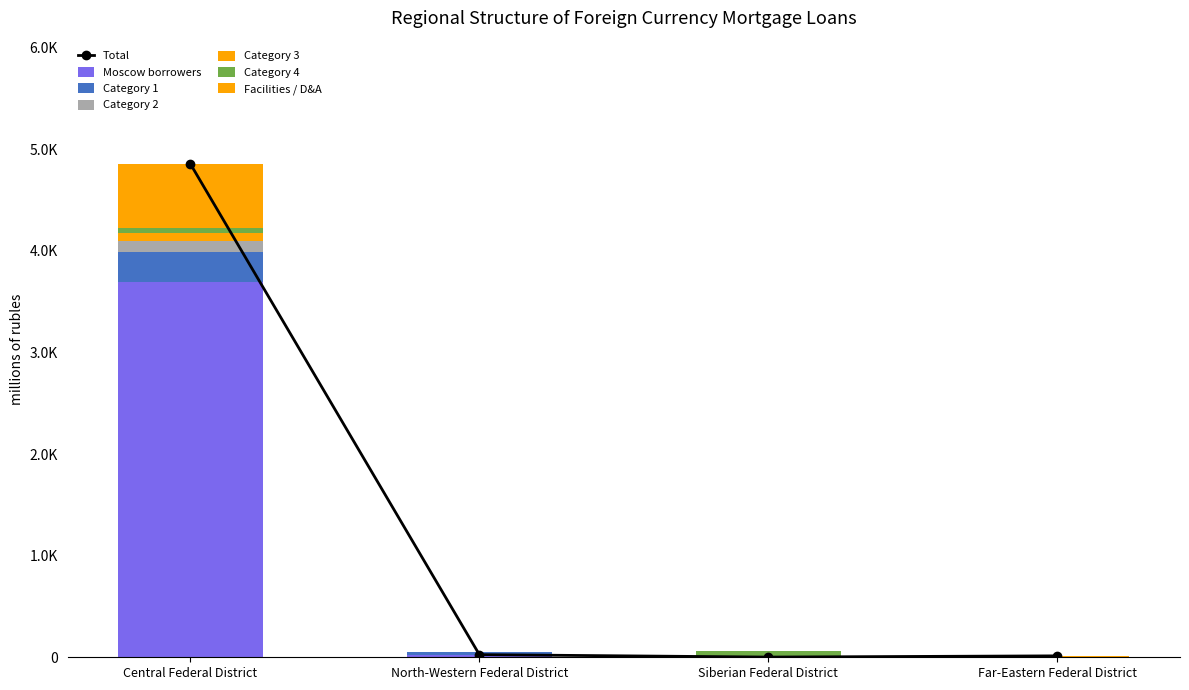

Are the bars horizontal?

No